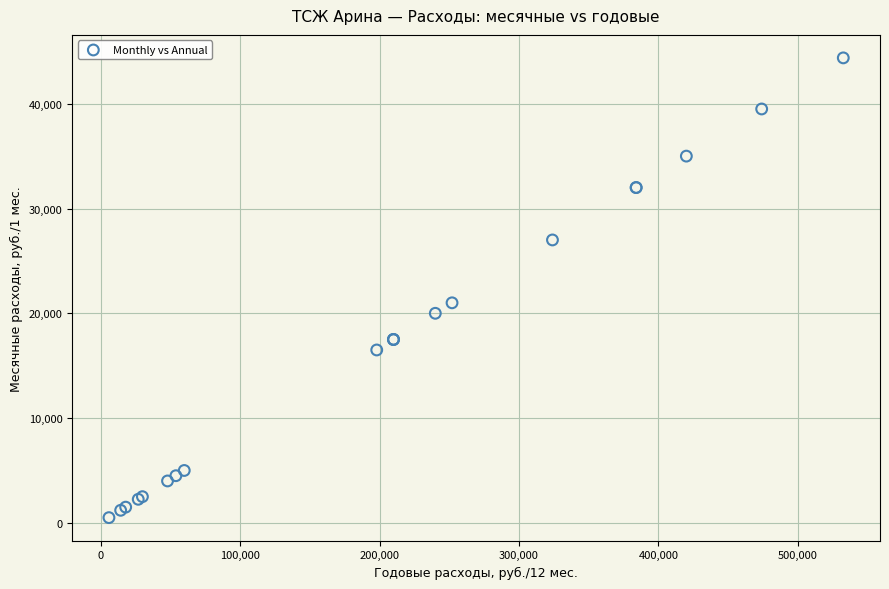

What Y value in the scatter plot is closest to 22438?

21000